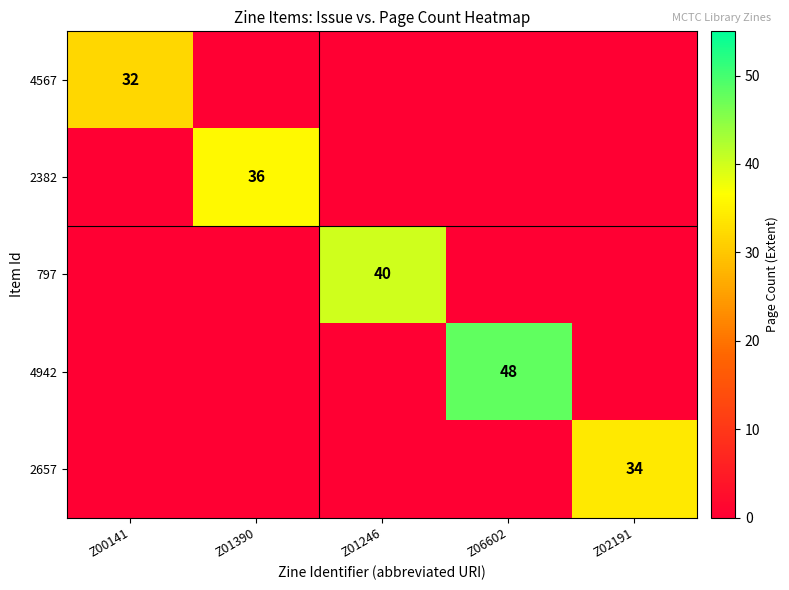

The 2382 series shows 36 at Z01390. True or false?

True